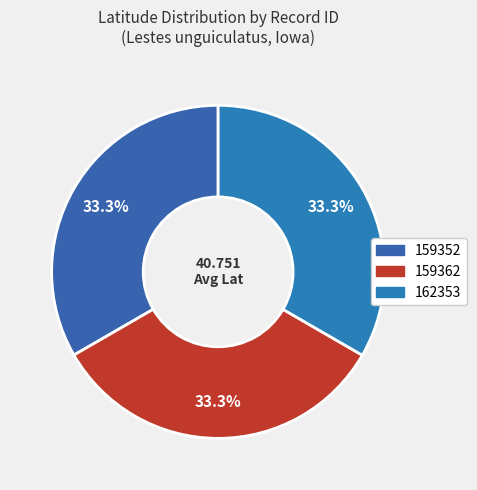

Which has a higher value, 159362 or 162353?

162353